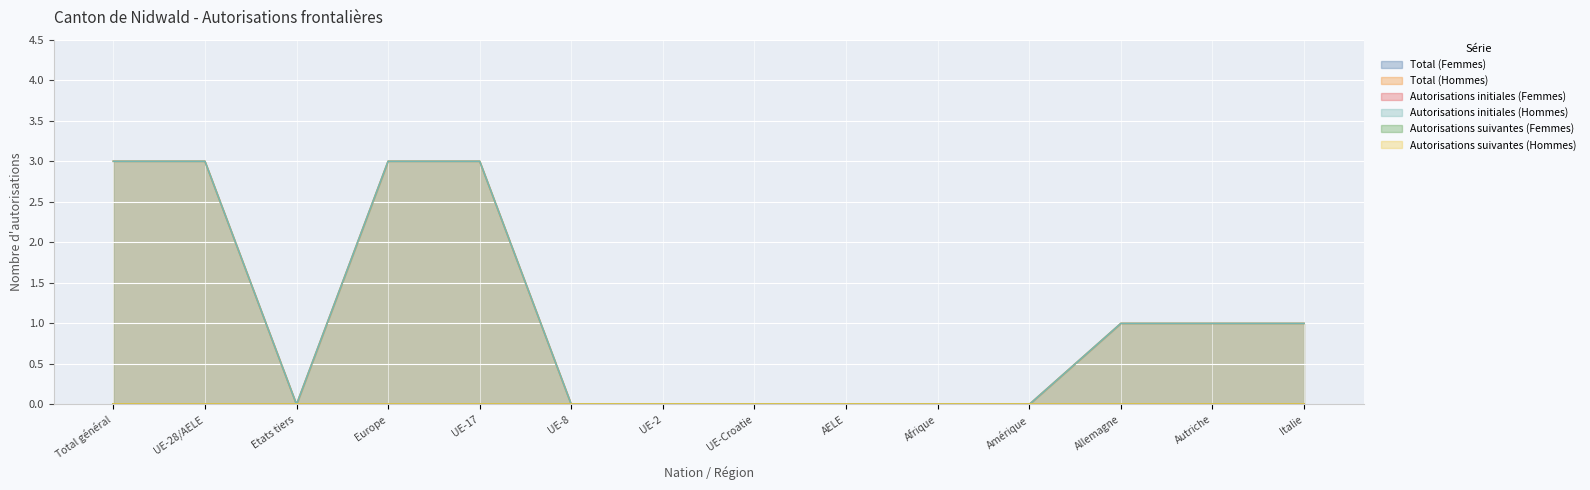

Where is the first local minimum for Autorisations initiales (Hommes)?

Etats tiers